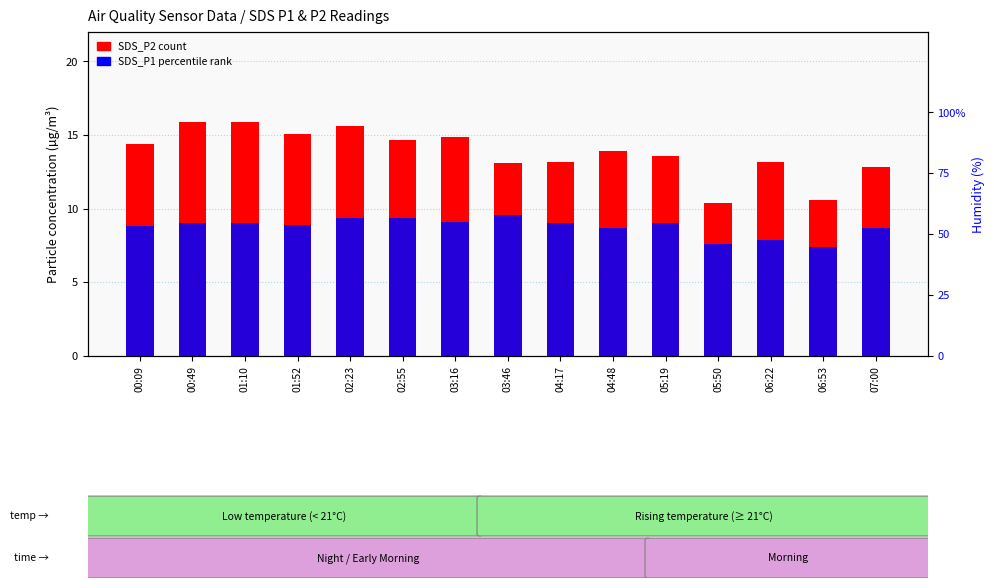

Is it true that SDS_P1 (percentile rank) equals 9.0 at 04:17?

True